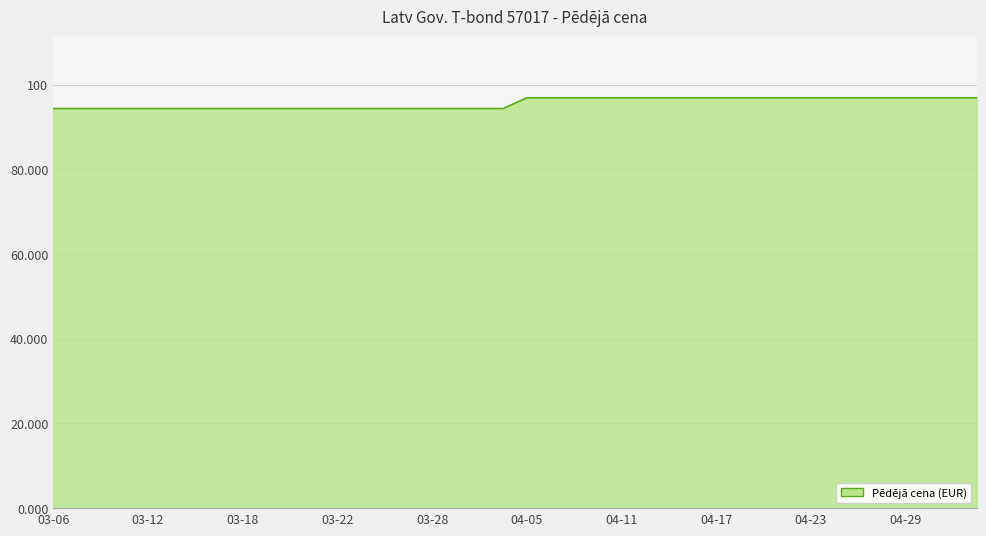

What is the difference between the maximum and minimum values?

2.5